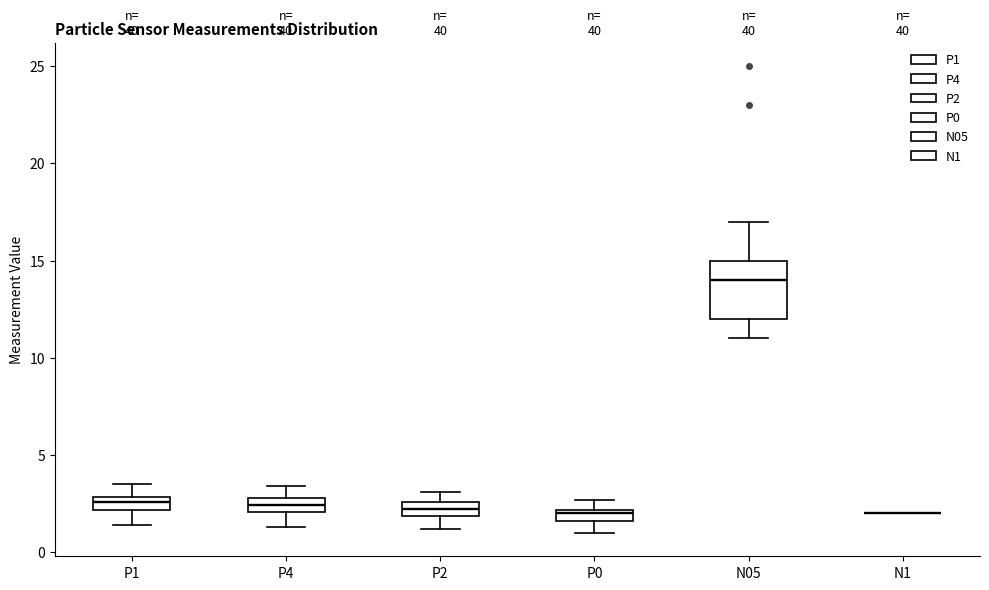

Which box is the tallest, from its lower edge to its upper edge?

N05